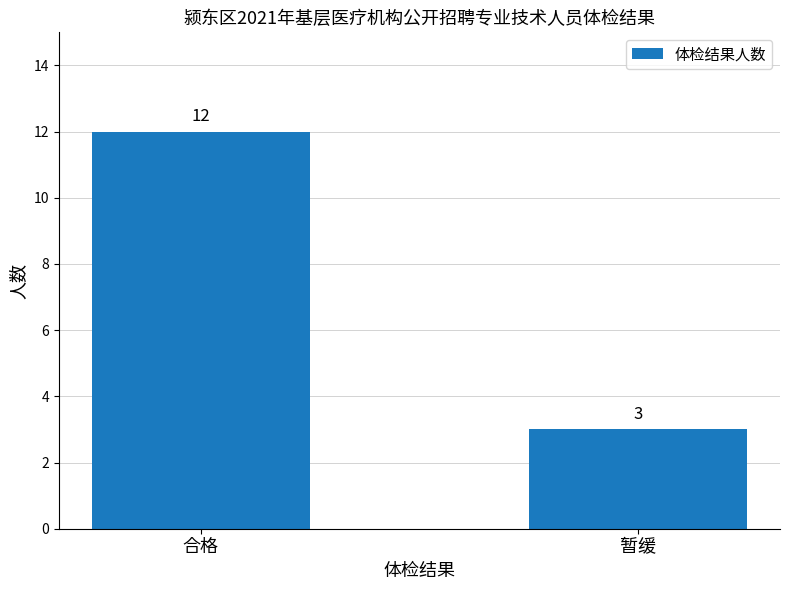

Rank the categories by value from lowest to highest.

暂缓, 合格